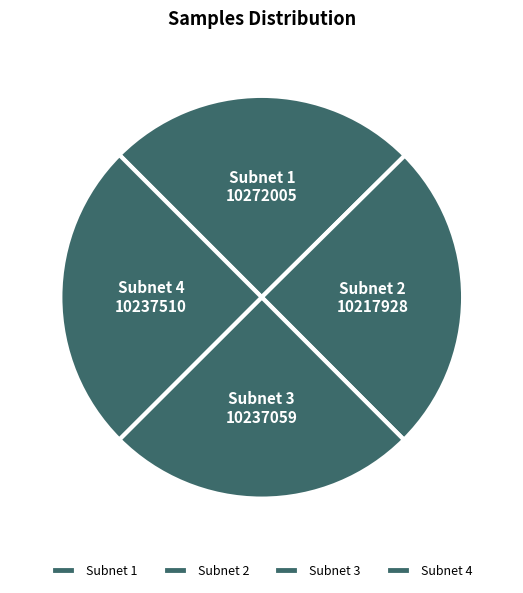

Is there a majority slice in this chart?

No